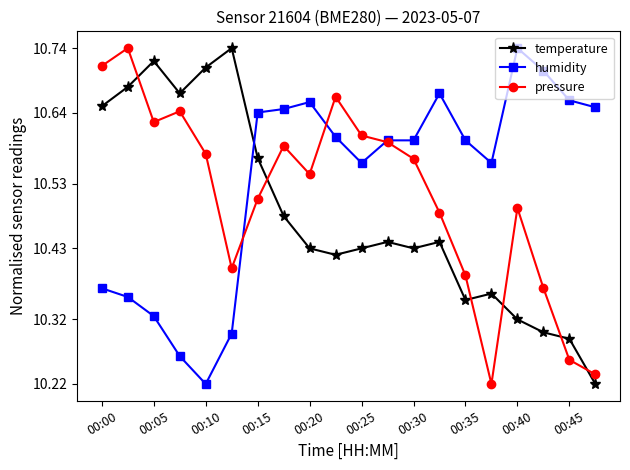

How many times do pressure and temperature cross each other?

6